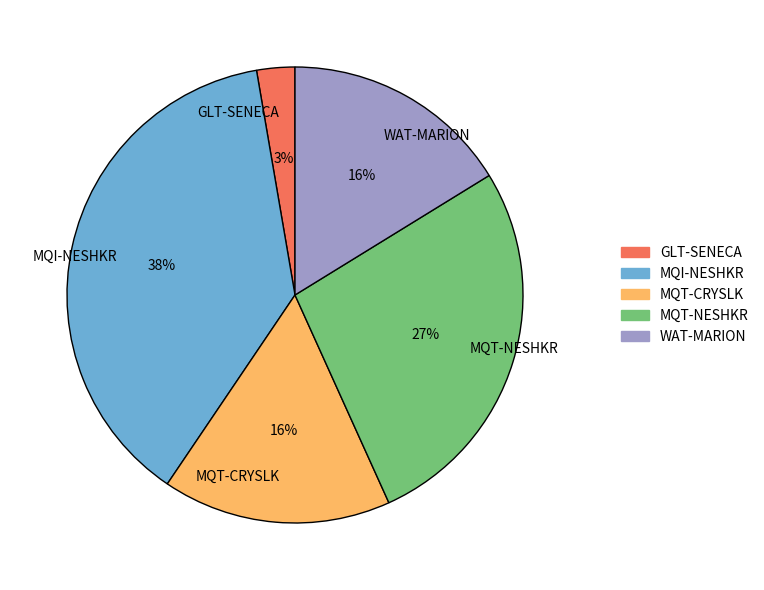

How many slices are in this pie chart?

5